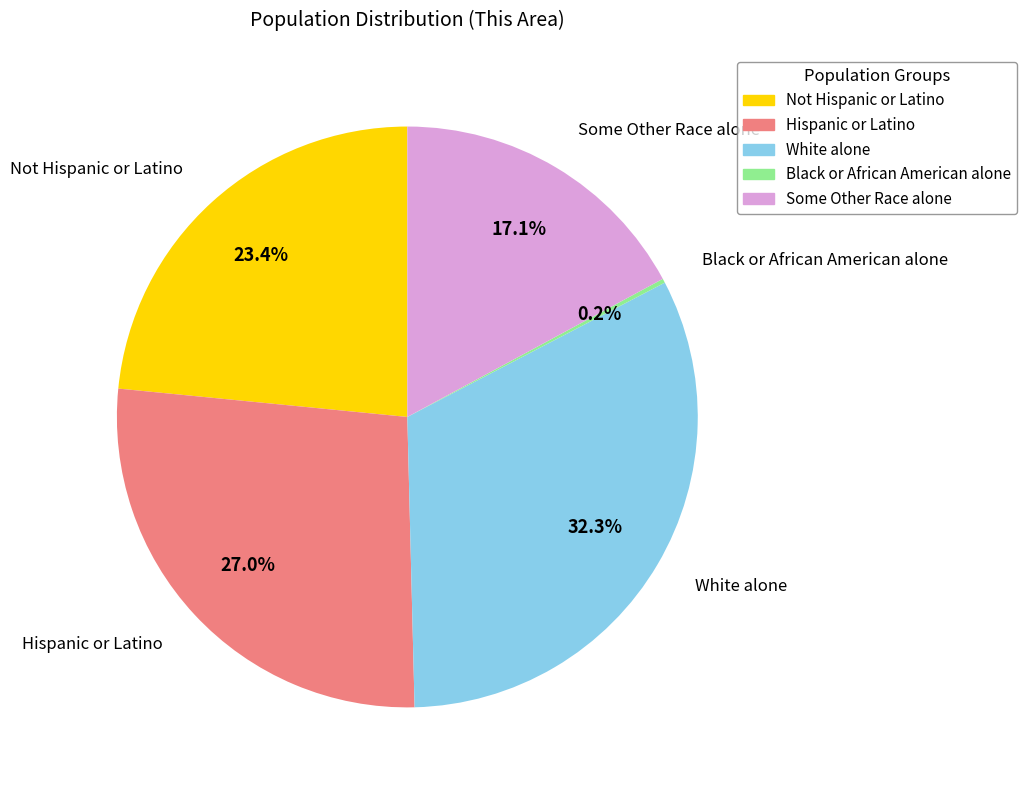

Does Some Other Race alone account for over 50% of the chart?

No